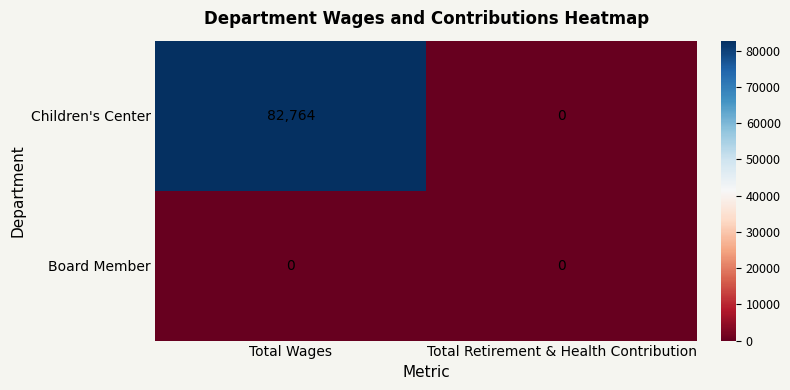

List the series in order of their peak value, highest first.

Children's Center, Board Member